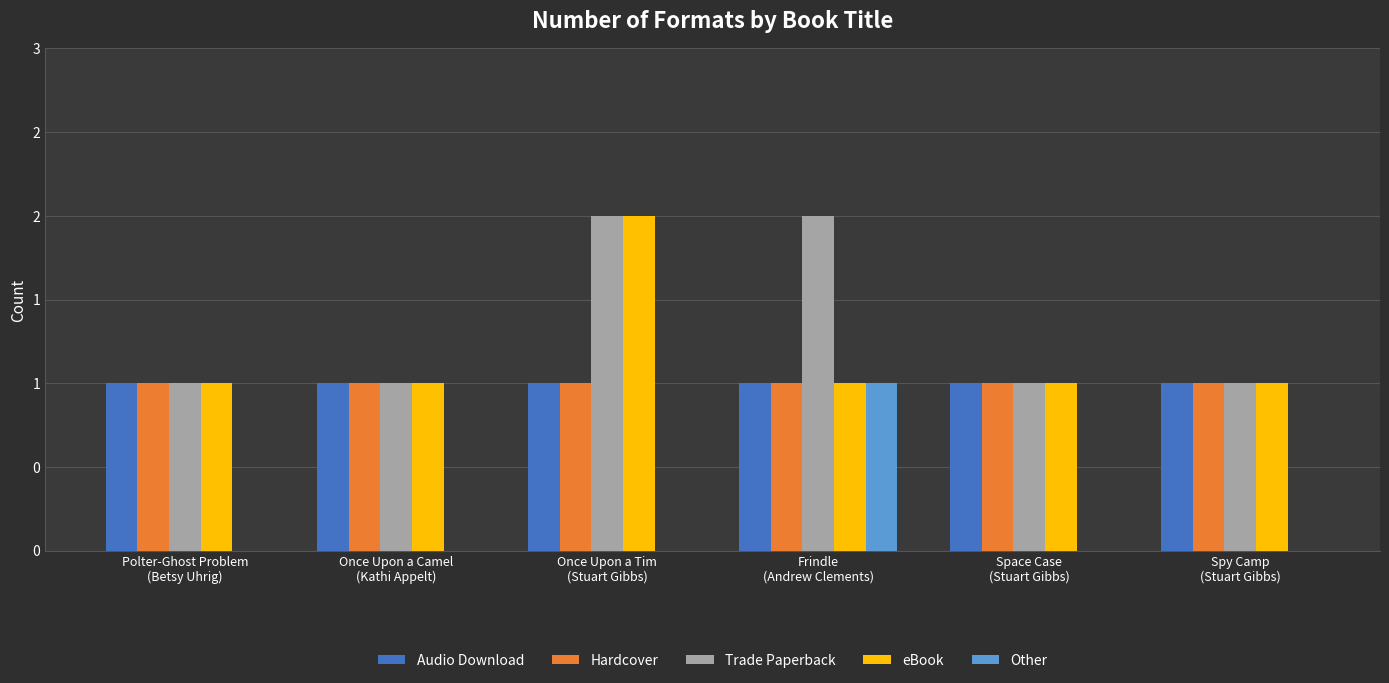

Are the bars grouped side by side (vs. stacked)?

Yes